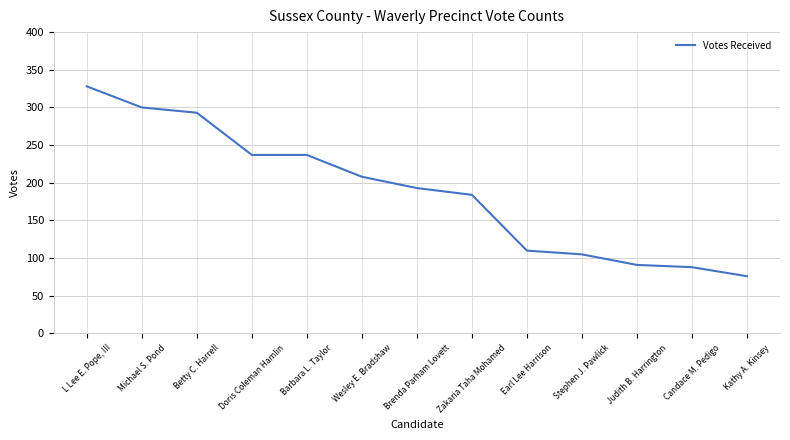

The chart shows a value of 110 at Earl Lee Harrison. True or false?

True